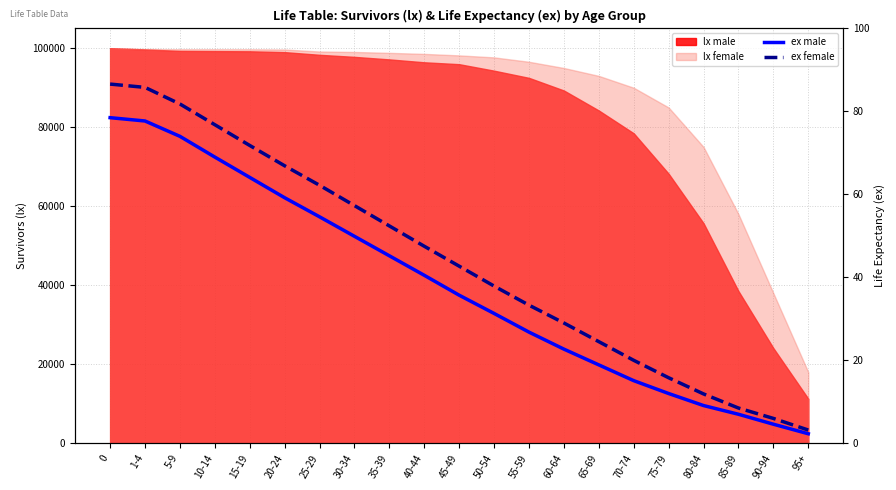

How many values in the ex male series are below 35?

10